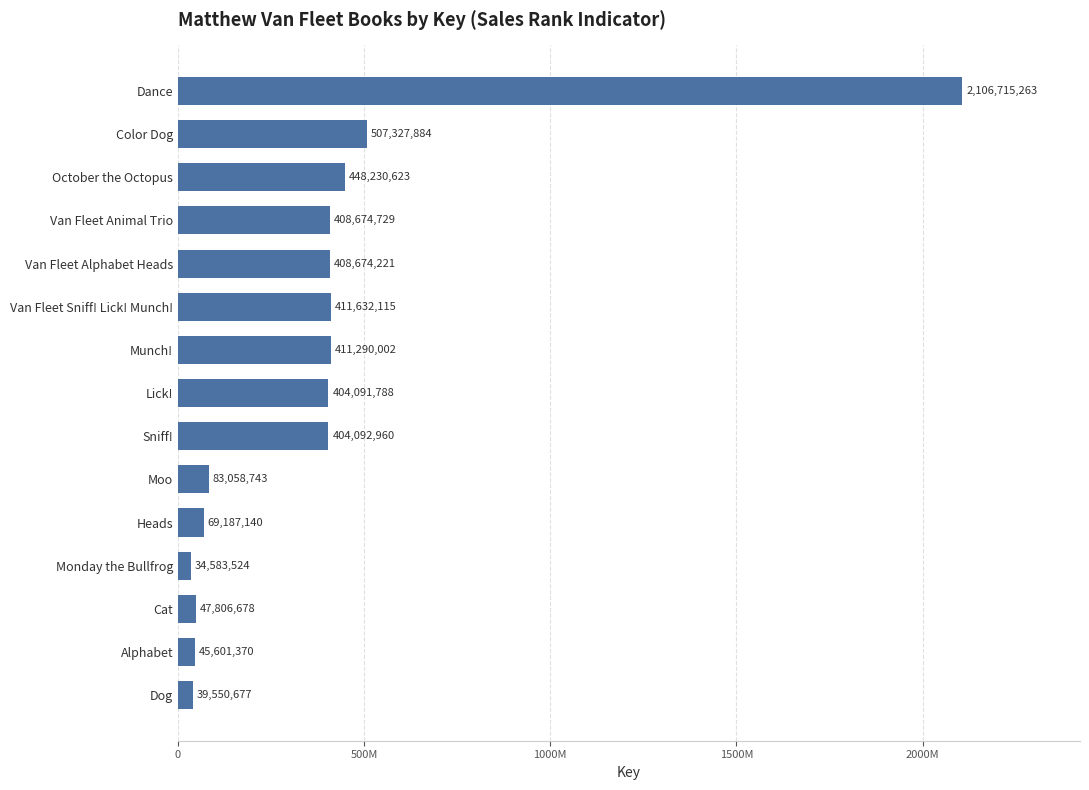

Which category has the lowest value across all series?

Monday the Bullfrog